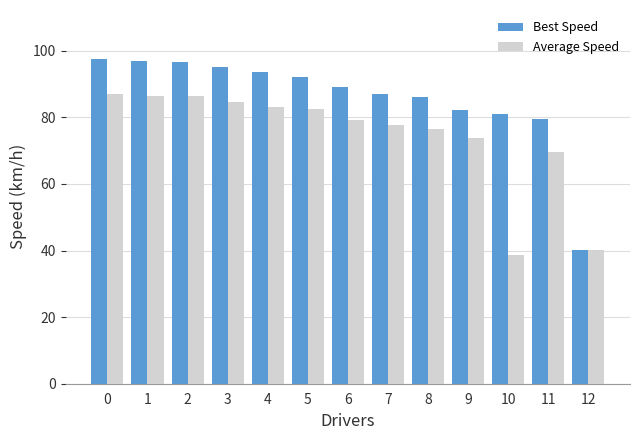

What is the value of the Average Speed bar at the 6th from the left?

82.5